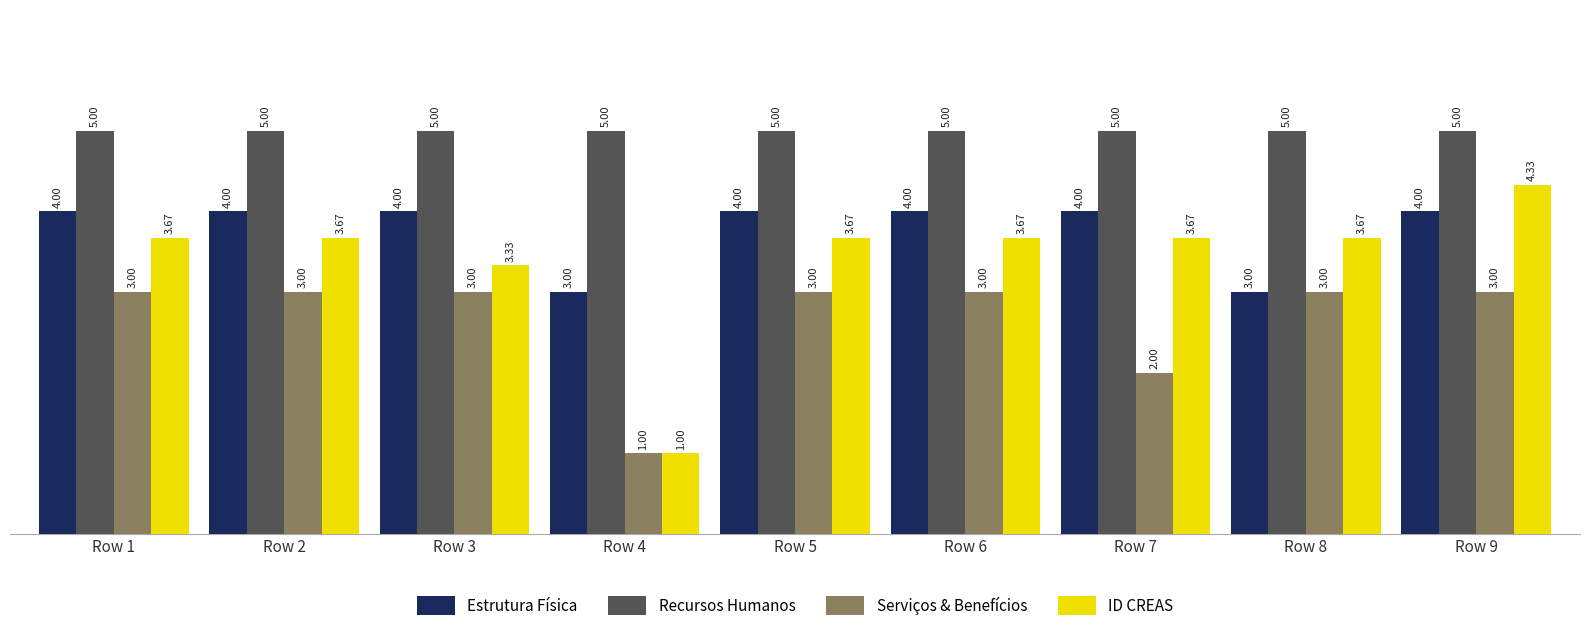

What is the difference between the maximum and minimum values in the Estrutura Física series?

1.0